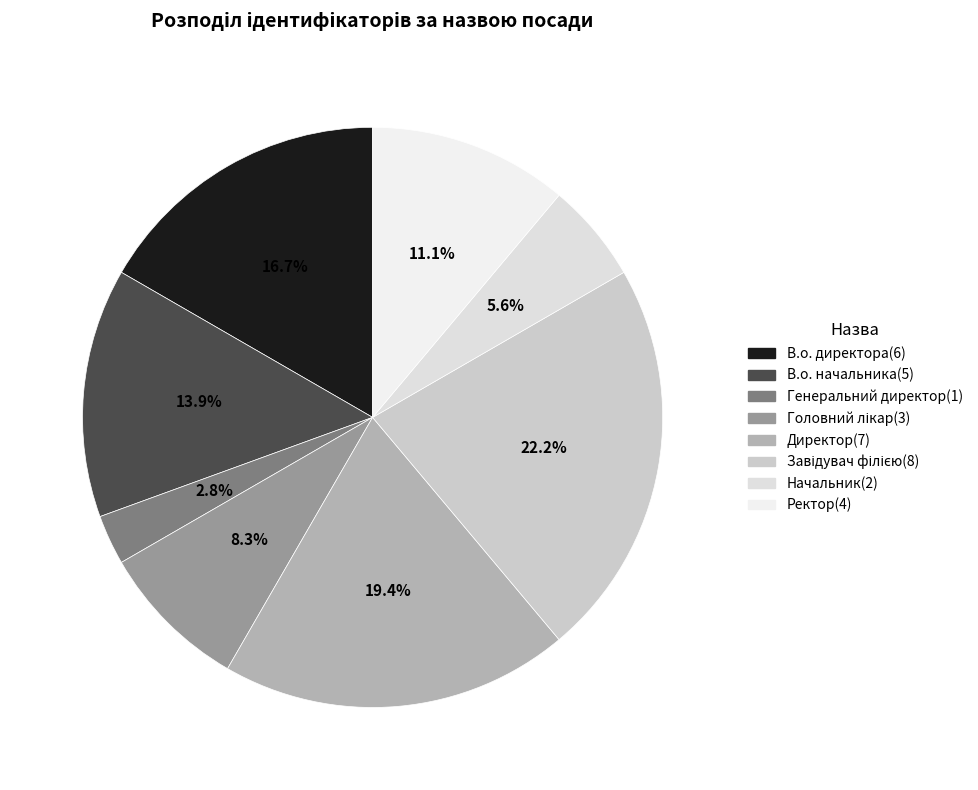

Count the number of slices in the pie.

8